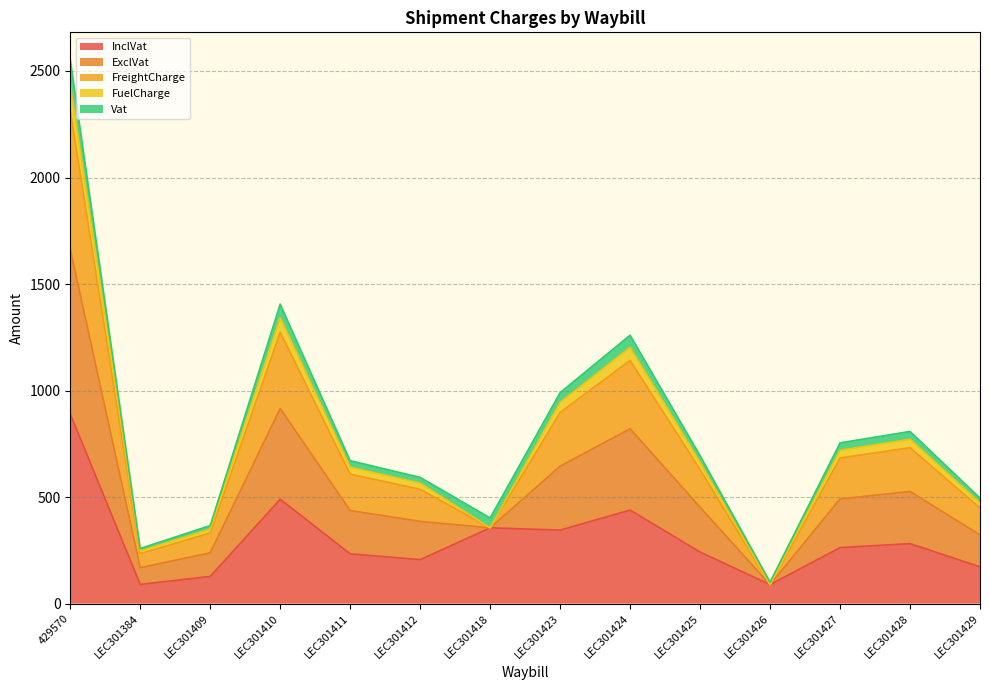

What is the total value across all series at 429570?

2553.7